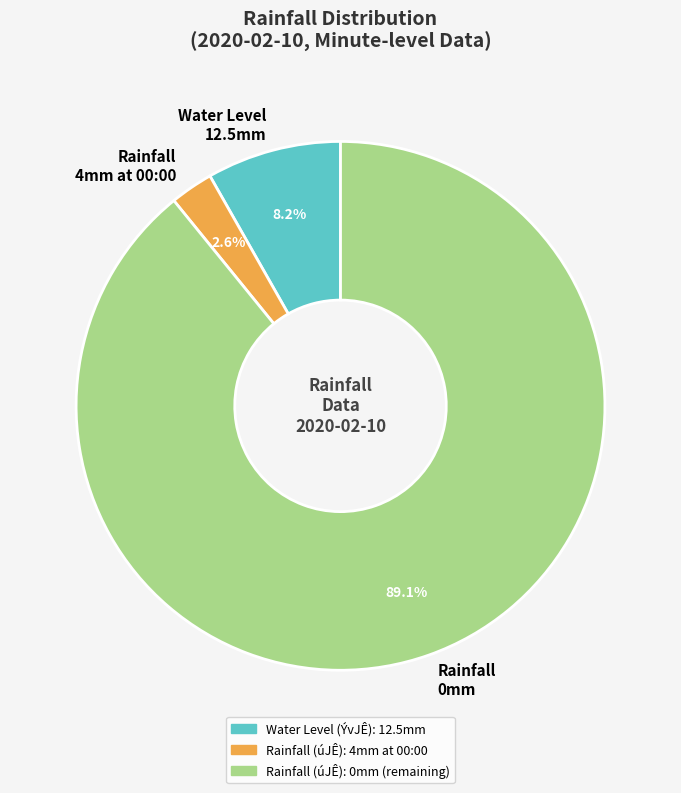

Is the sum of Rainfall 4mm at 00:00 and Rainfall 0mm greater than half?

Yes